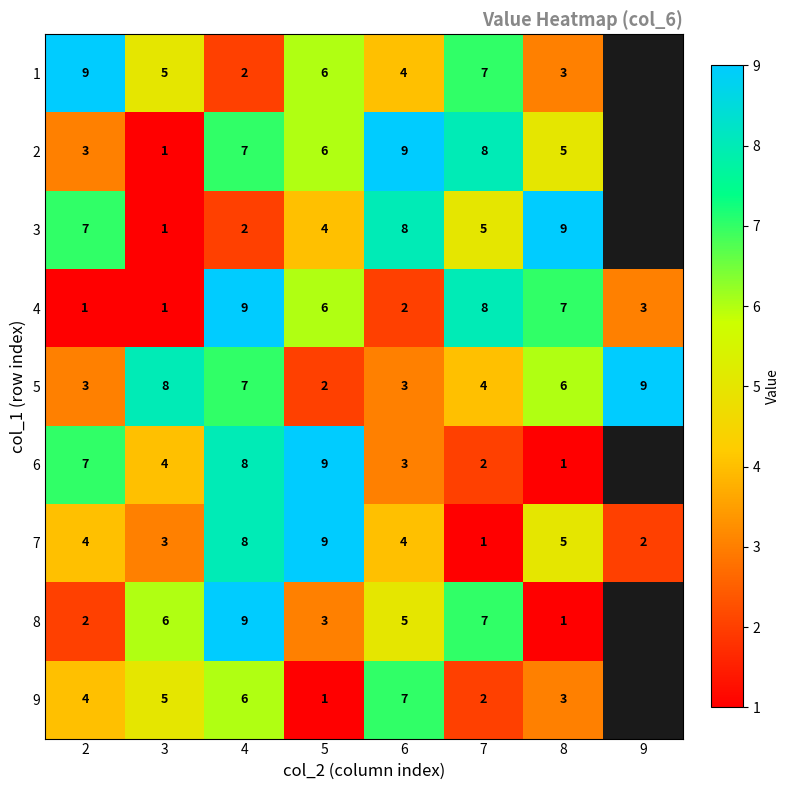

The value of 8 at 7 is 7. True or false?

True